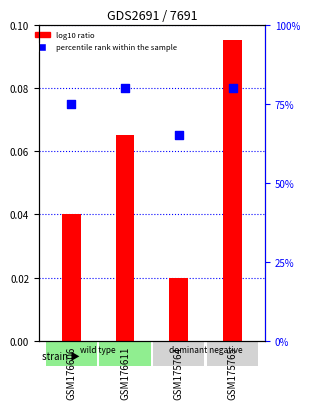

Which series has the widest spread of Y values?

percentile rank within the sample